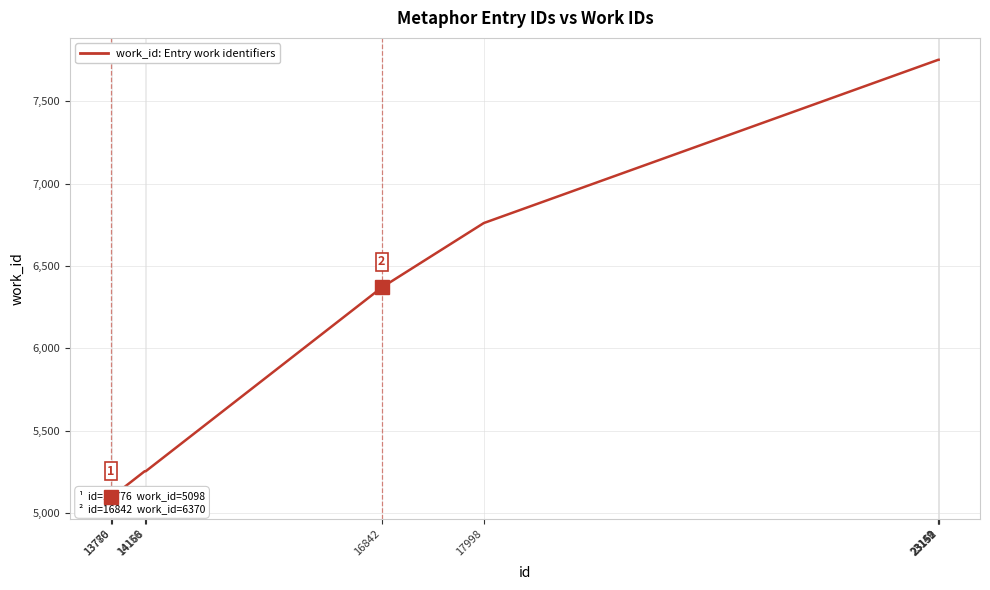

The chart shows a value of 2128 at 23152. True or false?

False